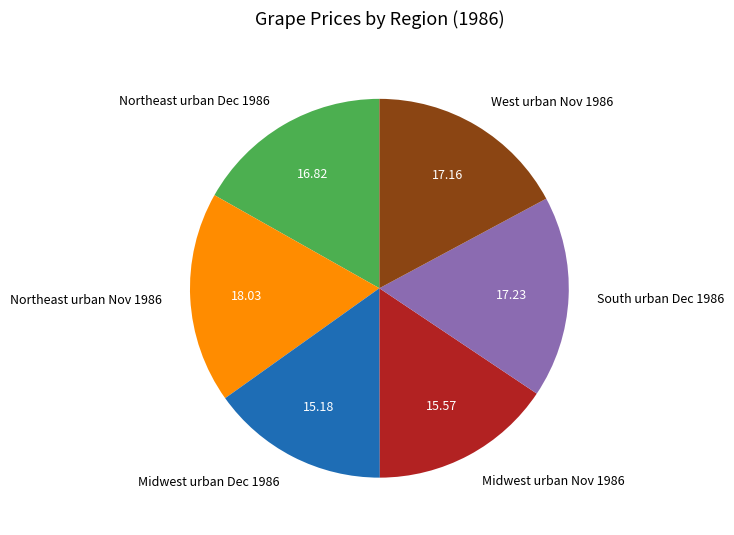

Is the sum of West urban Nov 1986 and Northeast urban Nov 1986 greater than half?

No